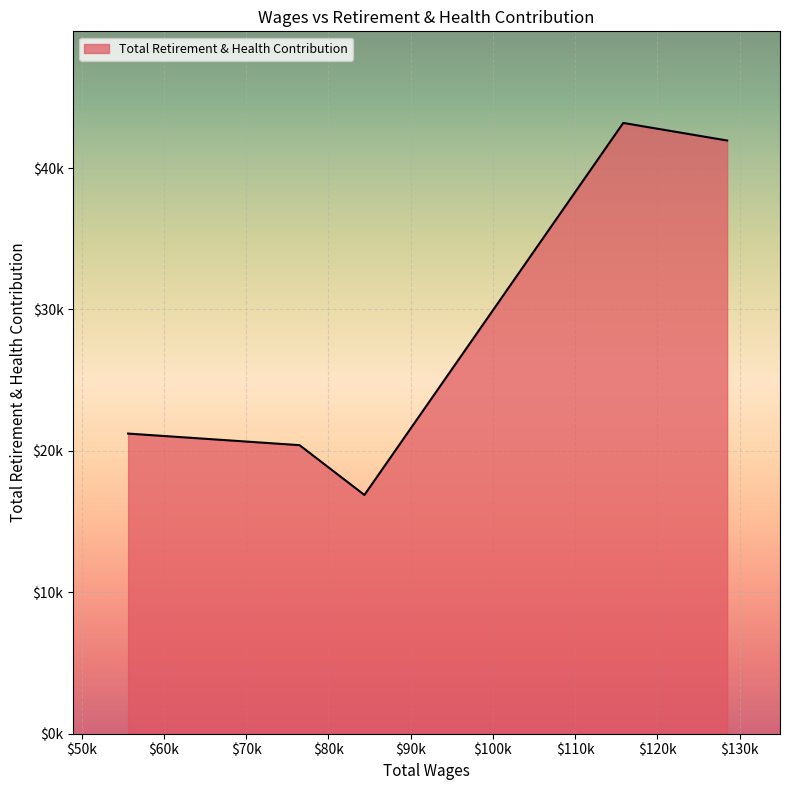

Does the chart have visible grid lines?

Yes